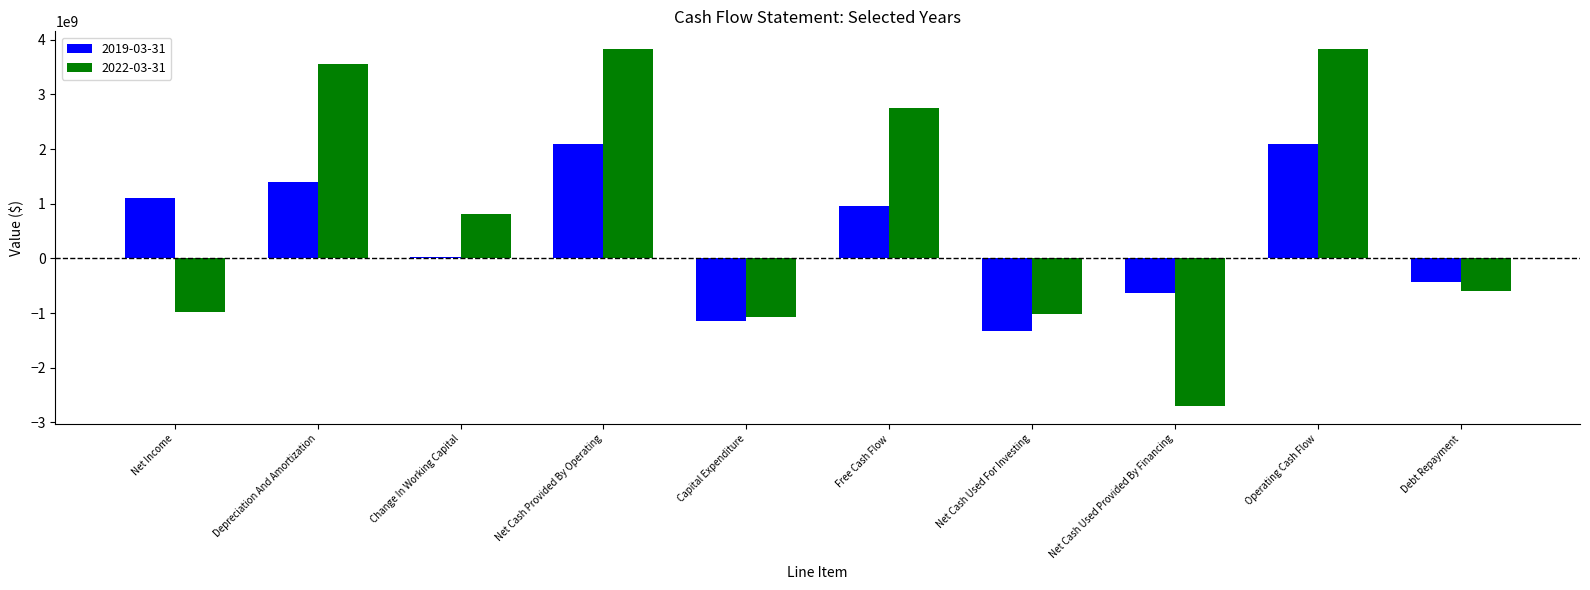

The value of 2019-03-31 at Net Cash Provided By Operating is 1429964735. True or false?

False